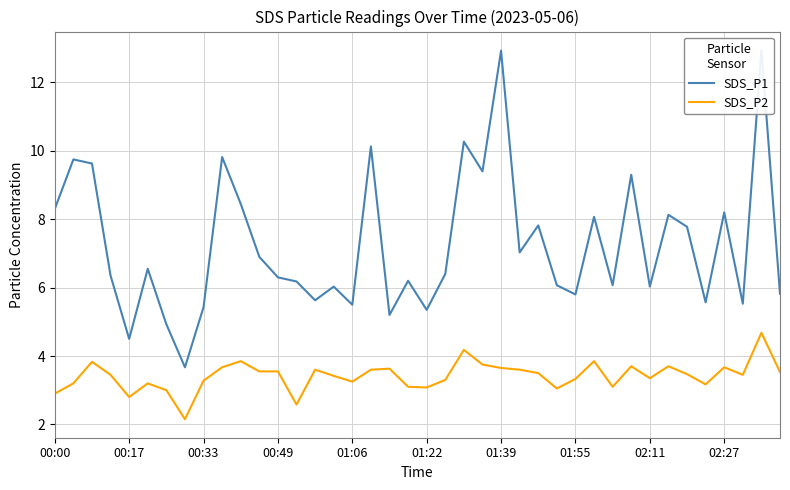

What is the difference between the SDS_P2 values at 31 and 01:06?

0.9